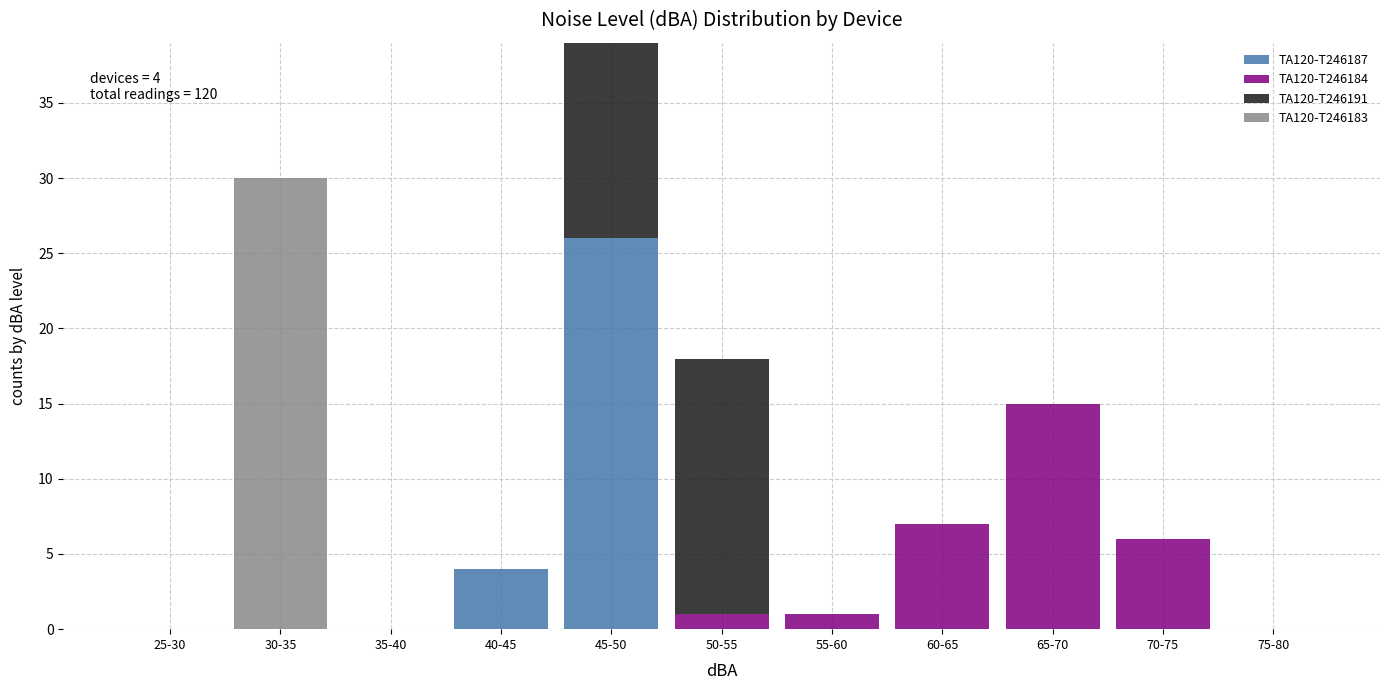

The TA120-T246187 series shows -16 at 60-65. True or false?

False